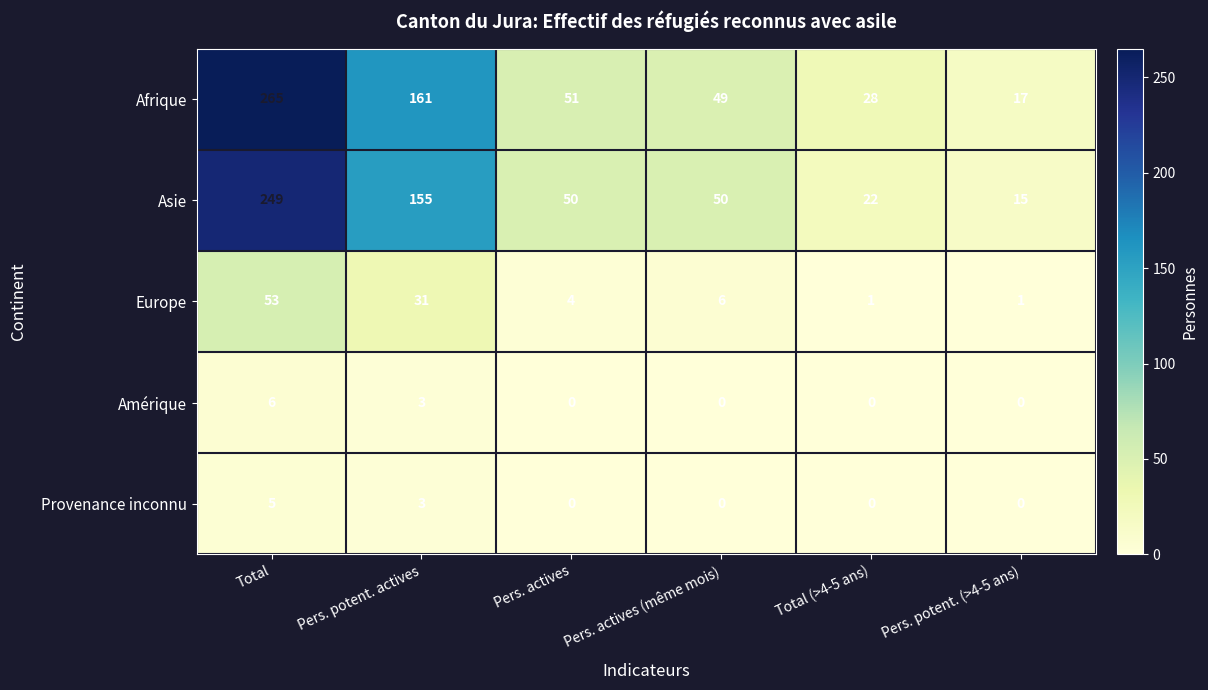

What is the total value across all series at Total (>4-5 ans)?

51